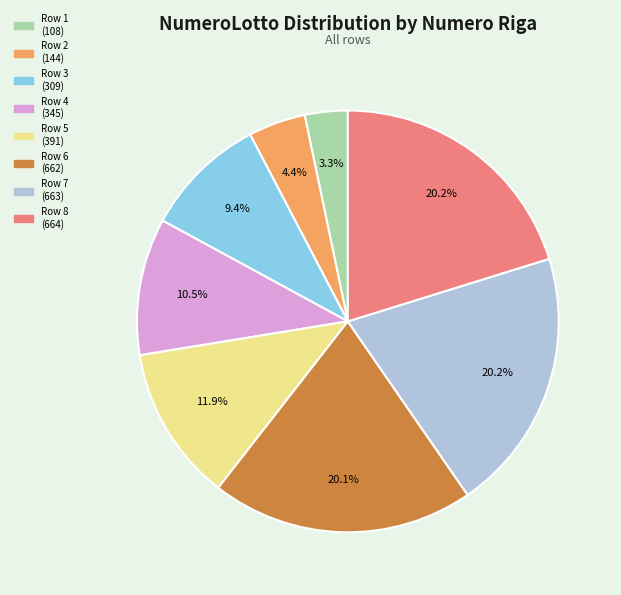

How many slices are in this pie chart?

8